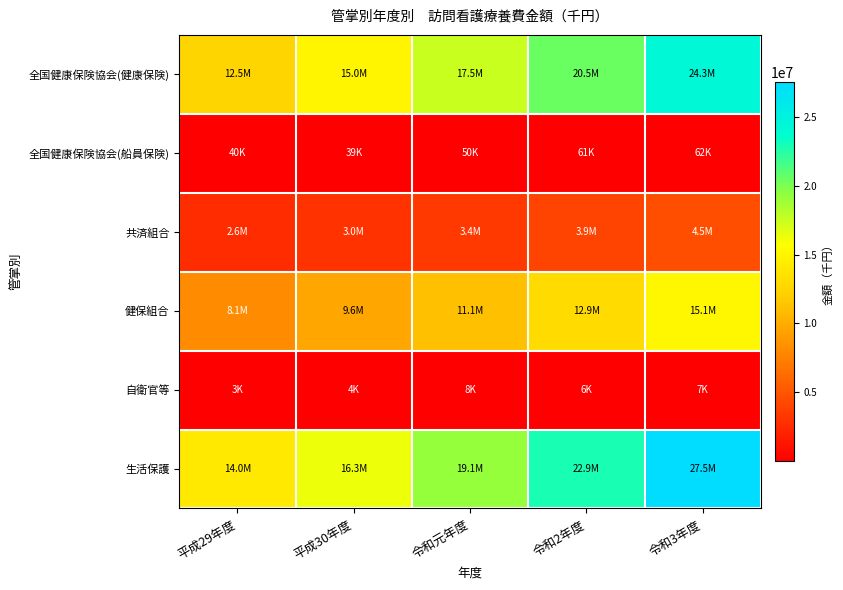

How many series are shown in this chart?

6